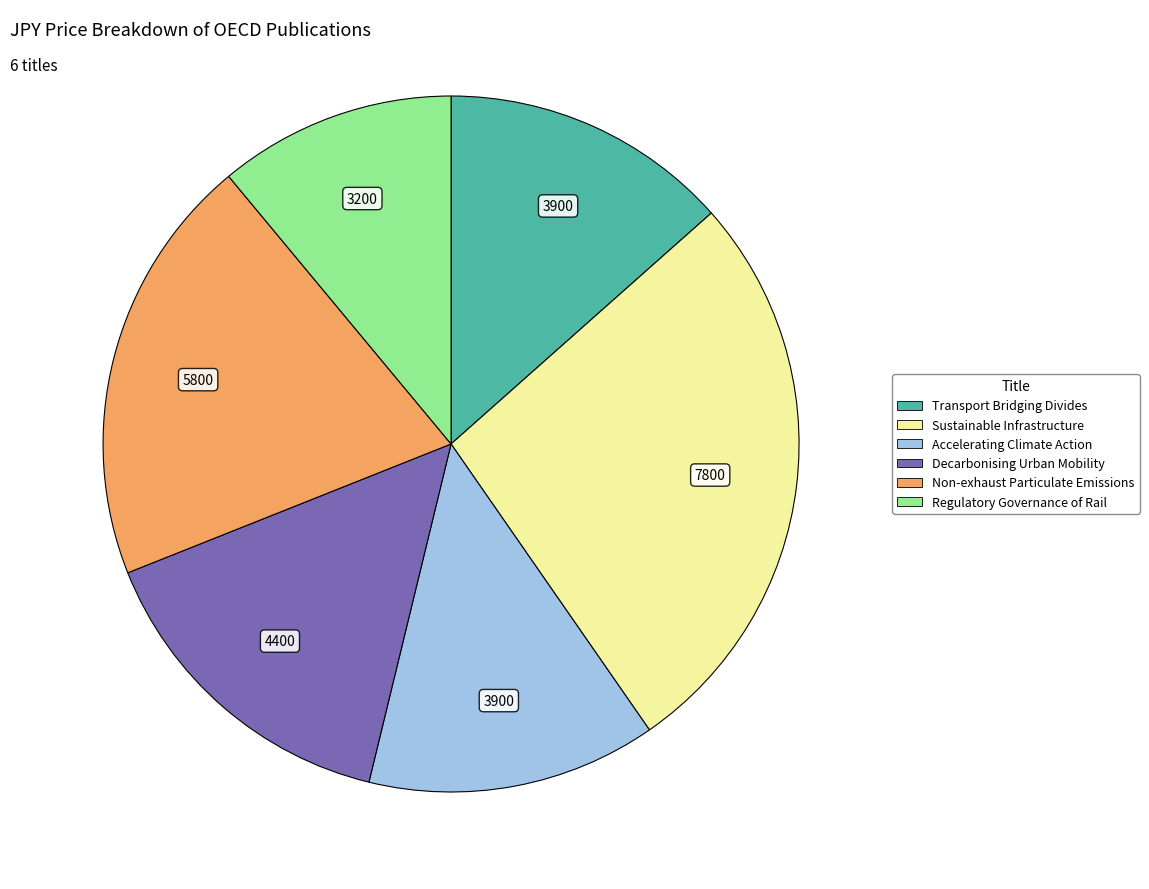

How many segments does this pie chart have?

6